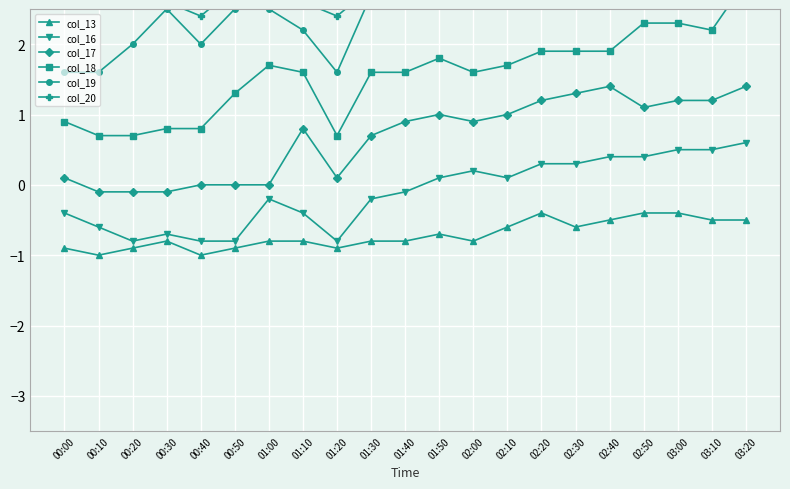

True or false: col_20 has a value of 4.8 at 02:20.

False